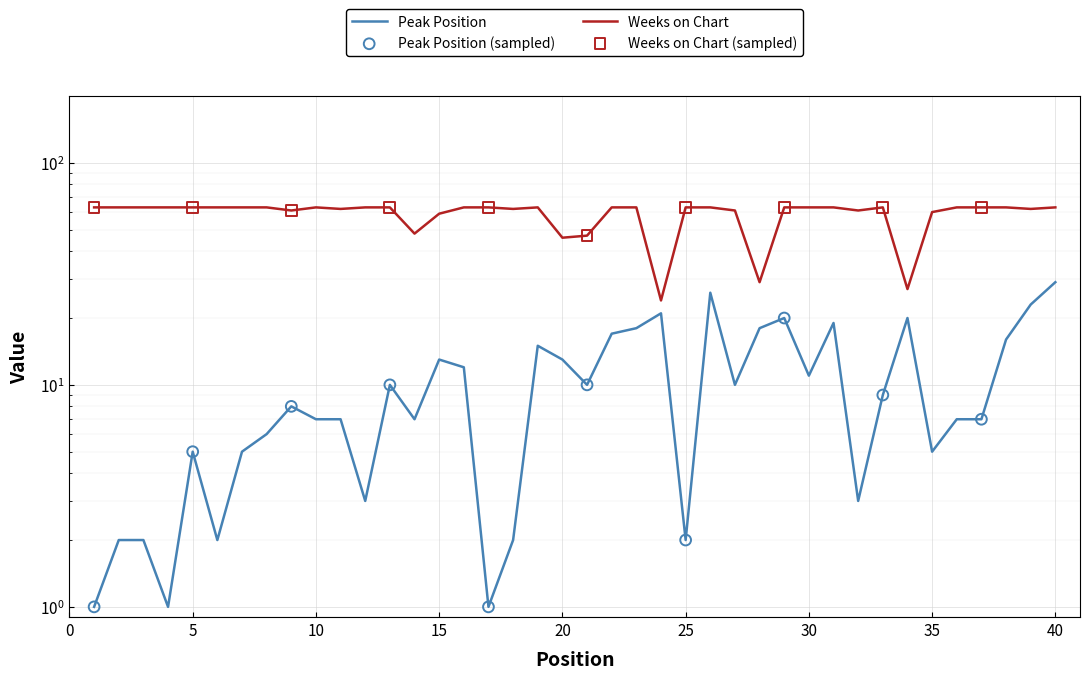

What are all the series names shown in the legend?

Peak Position, Weeks on Chart